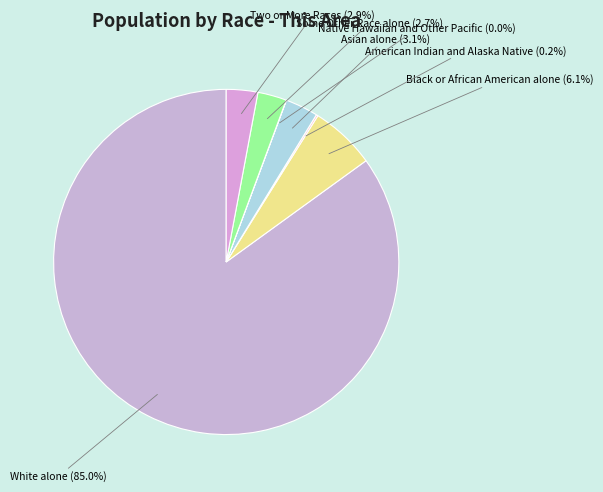

Which category has the biggest portion of the pie?

White alone